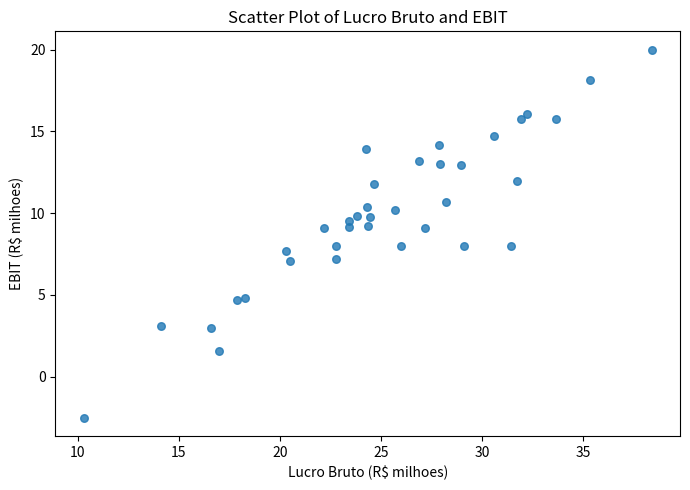

What is the range of Y values (max minus min)?

22.5